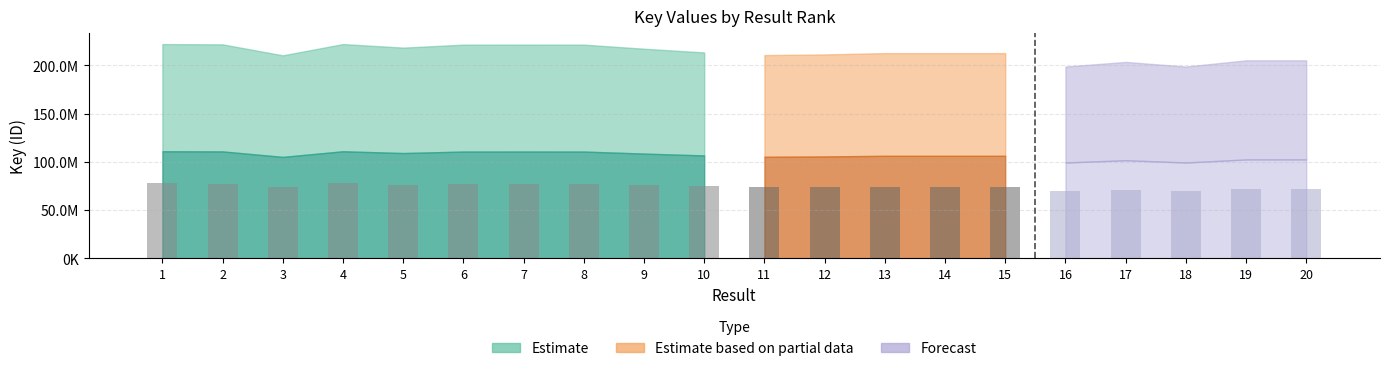

What is the smallest value displayed?

69567841.7